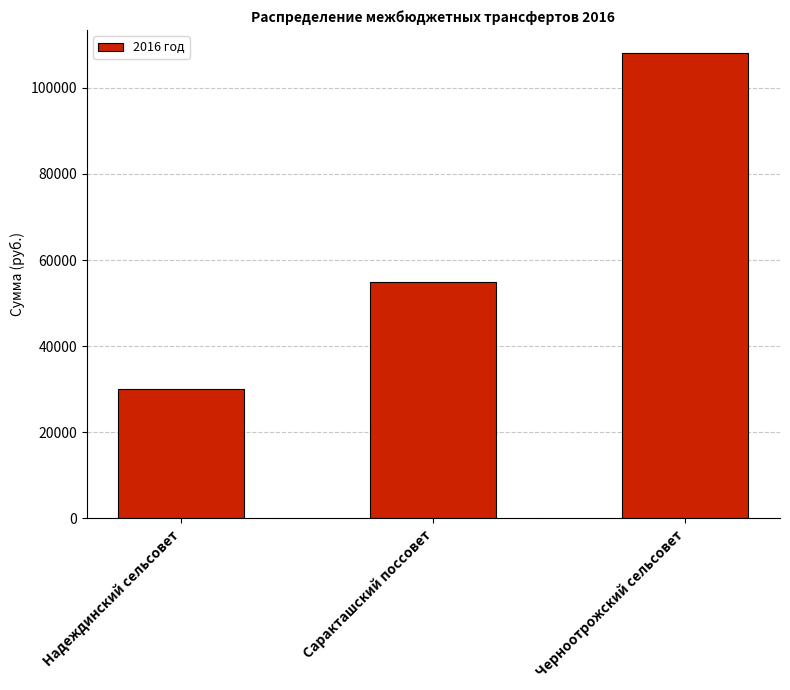

The chart shows a value of 31511 at Черноотрожский сельсовет. True or false?

False